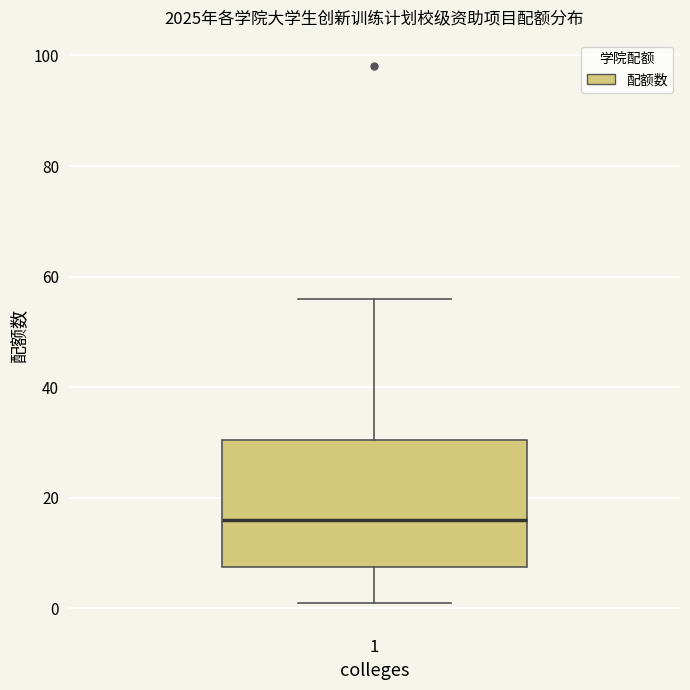

Where does the lower whisker of the box at x = 1 end on the y-axis? The values are not printed on the chart, so give them approximately, as read against the axis.

2